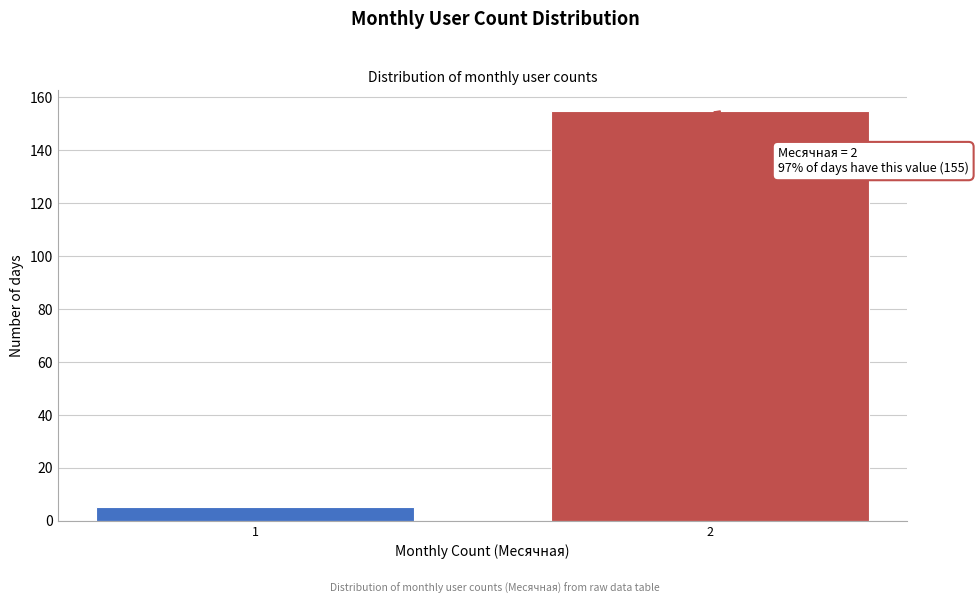

Reading left to right, what are all the values shown in this chart?

5	155